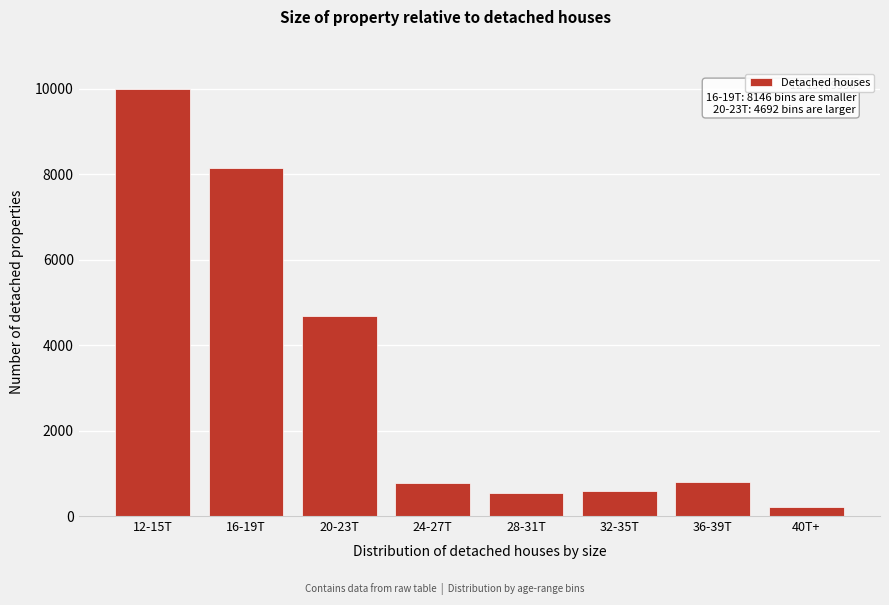

What is the value of the 4th bar from the left?

782